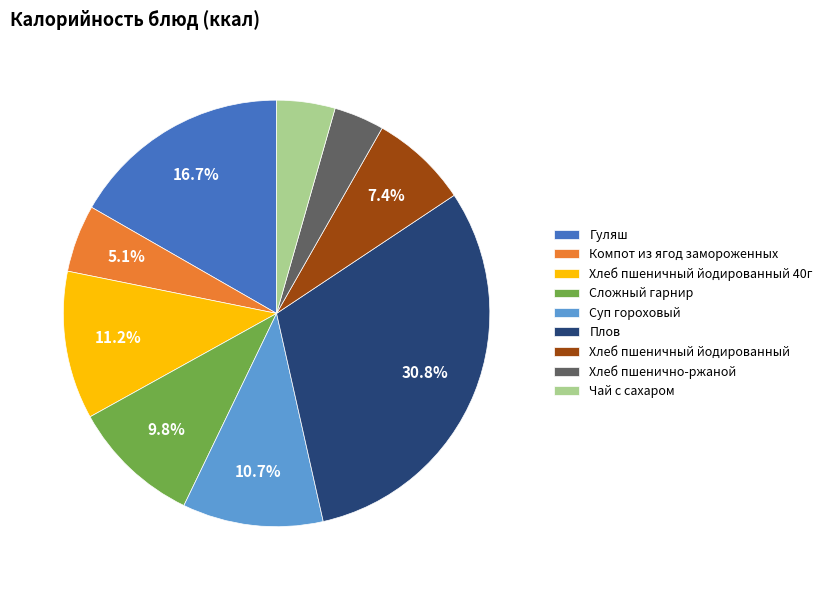

Is there a majority slice in this chart?

No